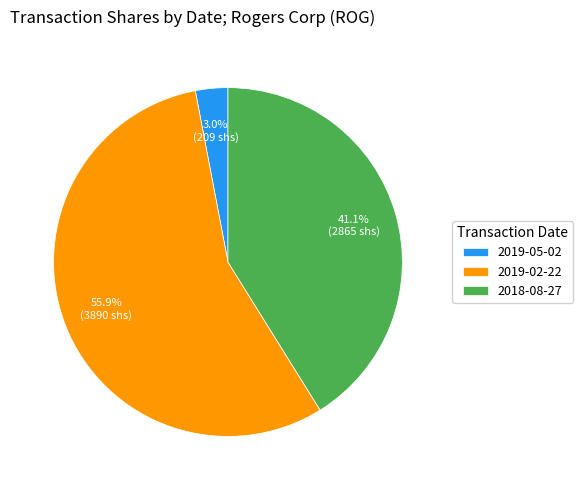

How much of the chart is everything except 2018-08-27?

58.9%